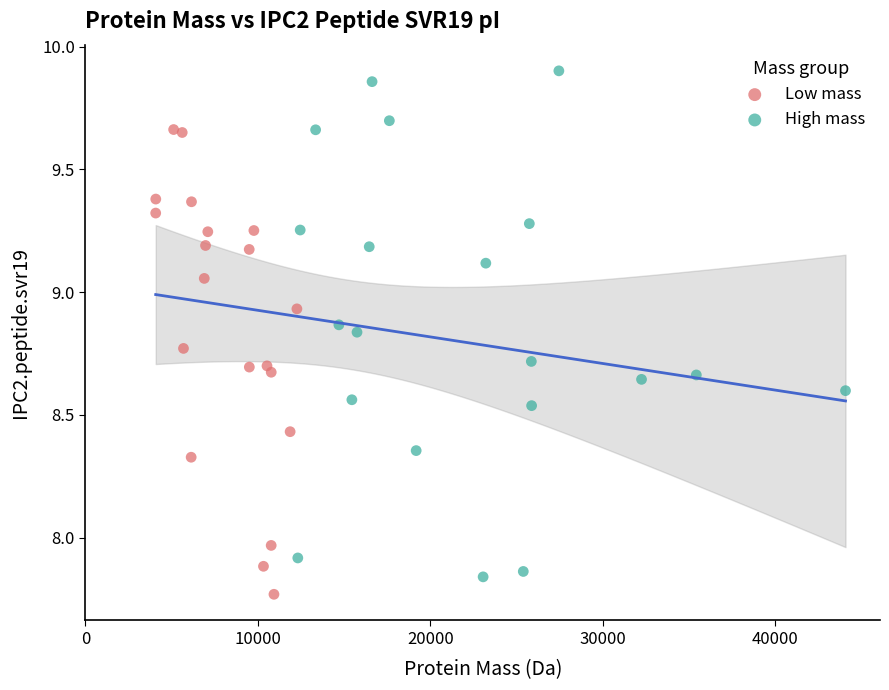

Which series contains the highest Y value?

High mass